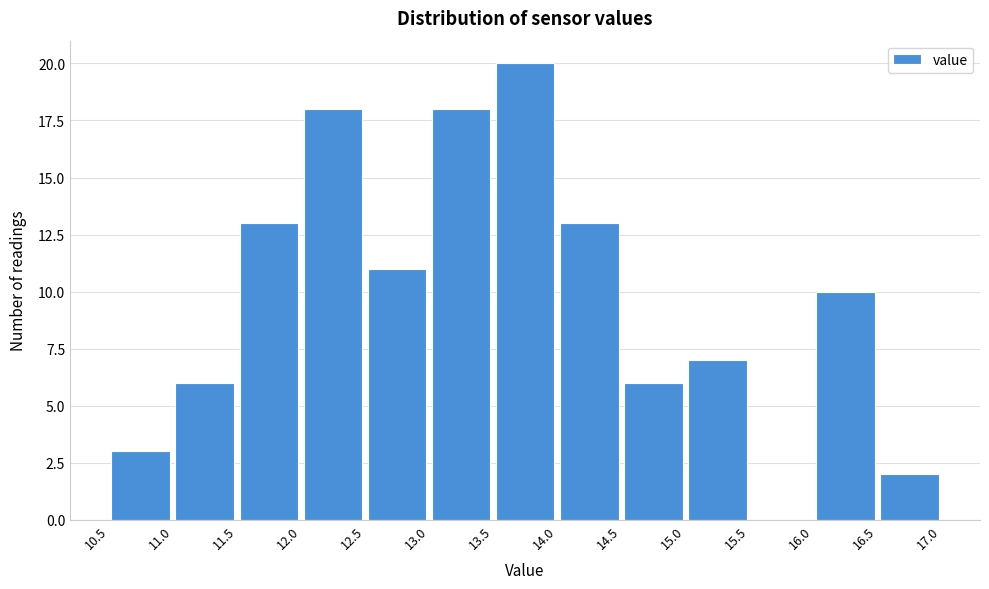

How tall is the bar that spans 12.5 to 13.0 on the x-axis? The values are not printed on the chart, so give them approximately, as read against the axis.

11